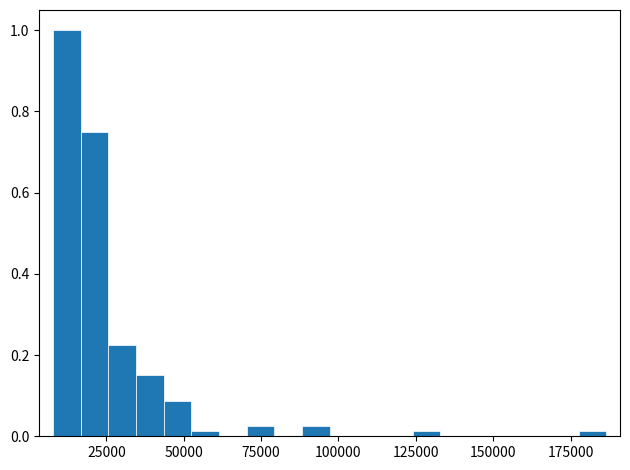

Around what value on the x-axis is the tallest bar? Give the approximate position of its centre, as read against the axis.

10000